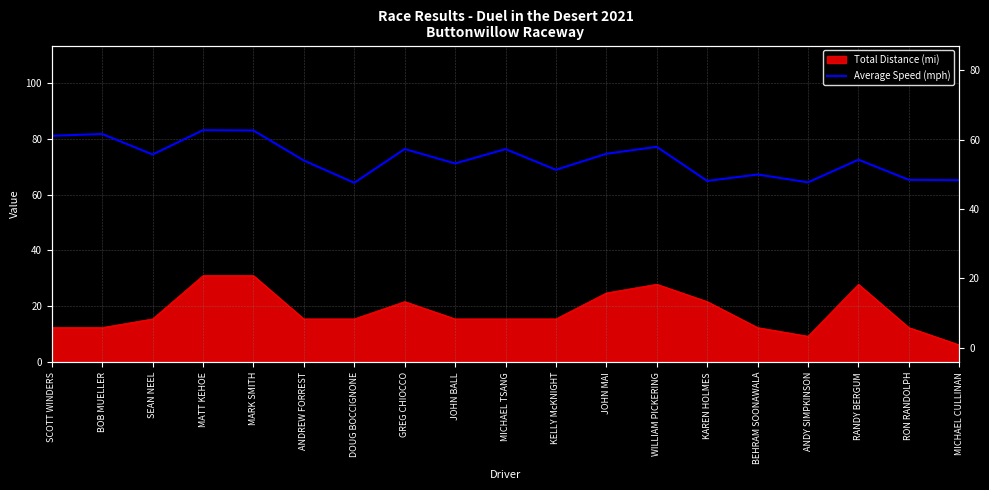

The chart shows a value of 74.3 at SEAN NEEL. True or false?

True